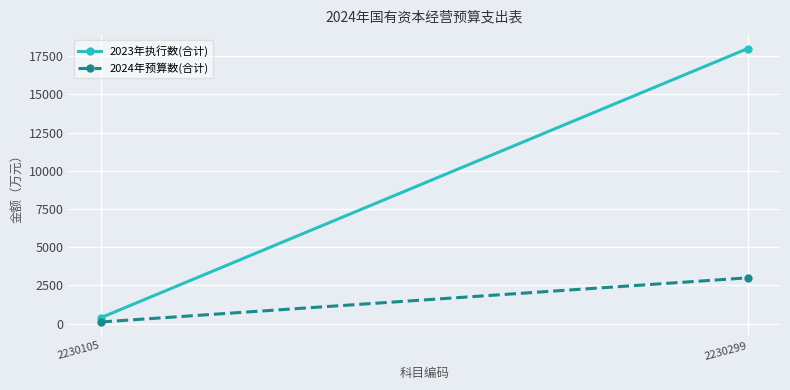

What is the difference between the maximum and minimum values in the 2024年预算数(合计) series?

2889